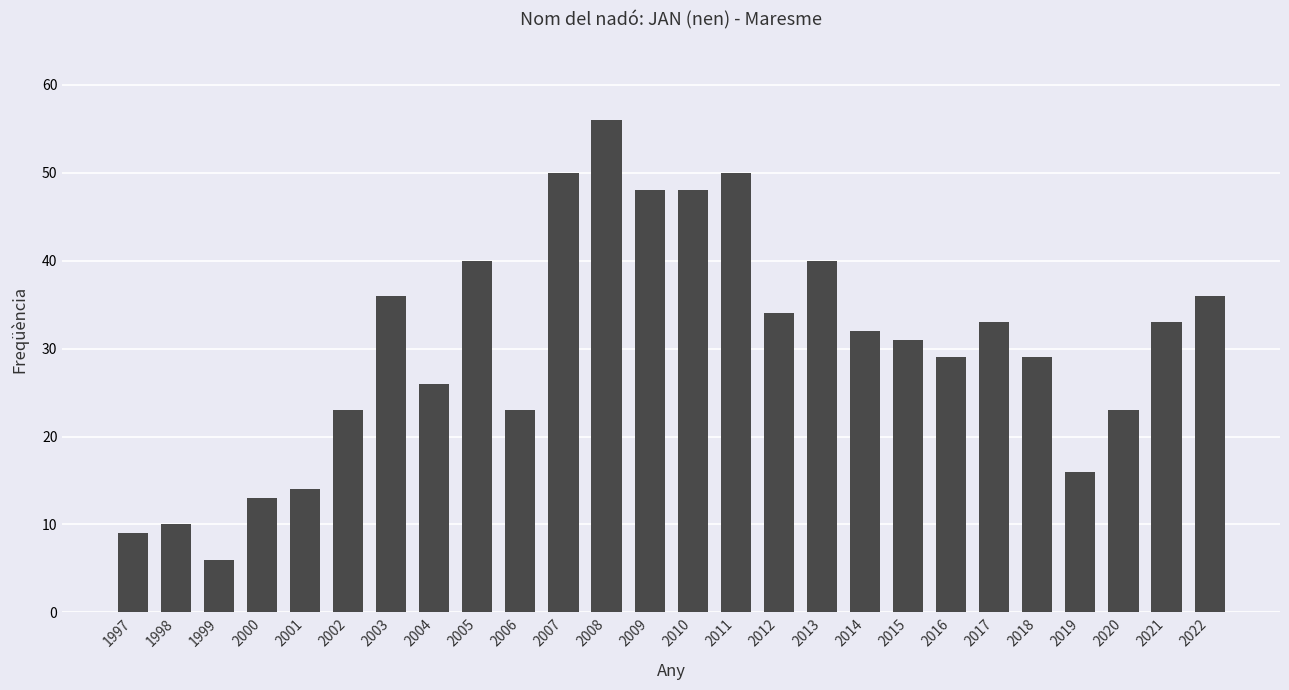

What is the change in value from 2005 to 2008?

+16